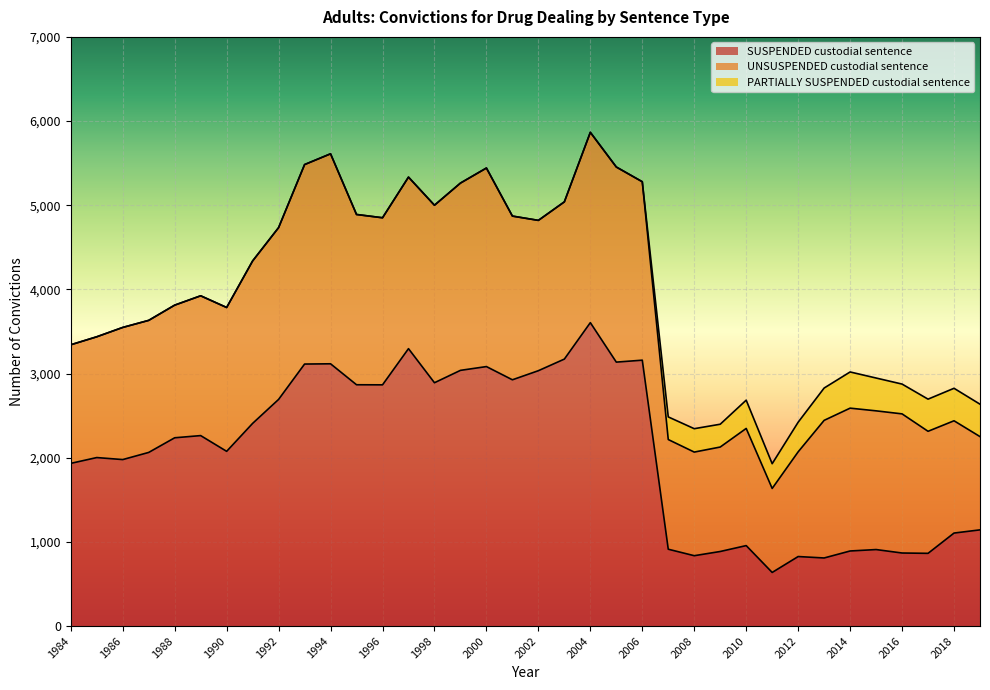

Is it true that PARTIALLY SUSPENDED custodial sentence equals -220 at 1986?

False